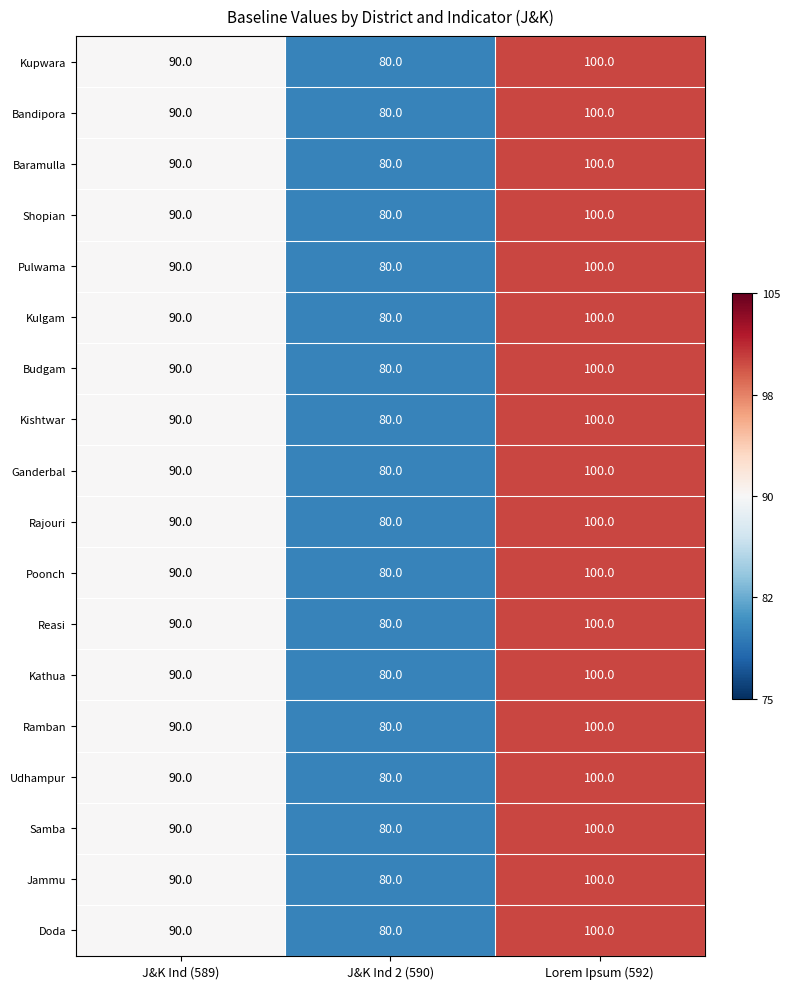

How many Kulgam values are between 80 and 100?

3